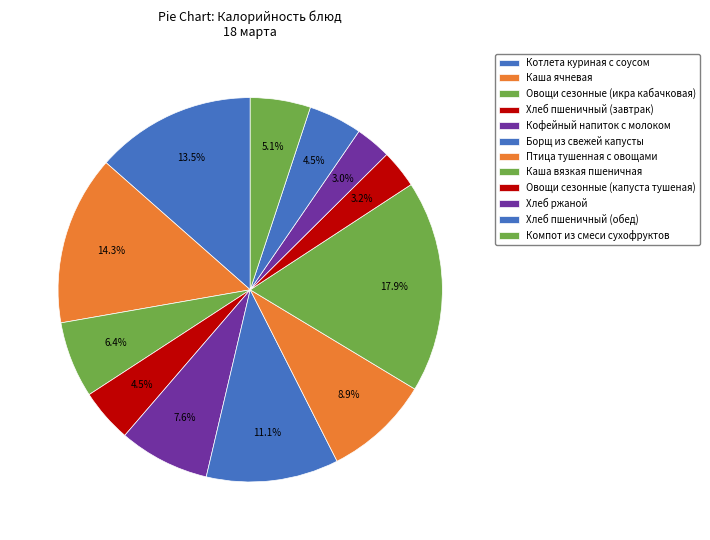

How many slices are in this pie chart?

12